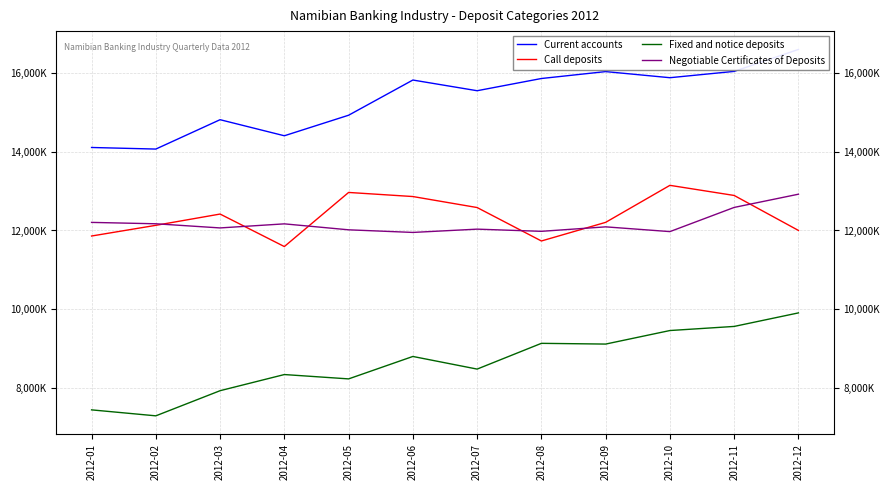

What is the sum of the Current accounts values at 2012-10 and 2012-02?

29955716